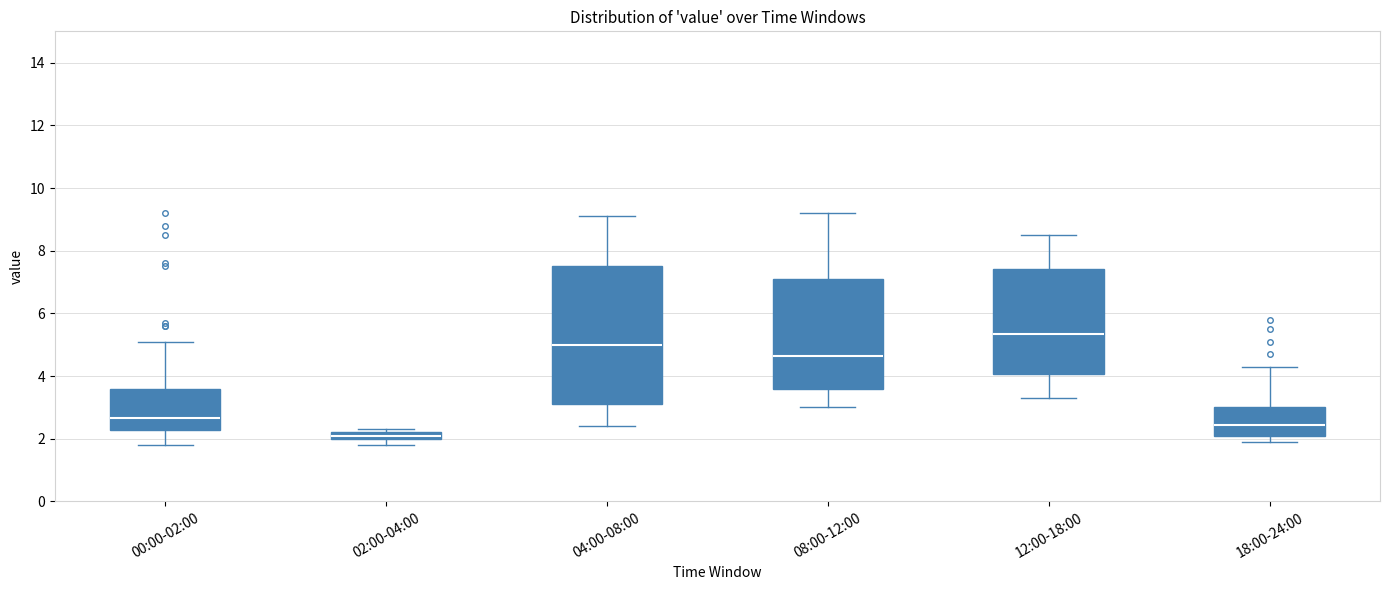

Where does the upper whisker of the box for 12:00-18:00 end on the y-axis? The values are not printed on the chart, so give them approximately, as read against the axis.

8.6